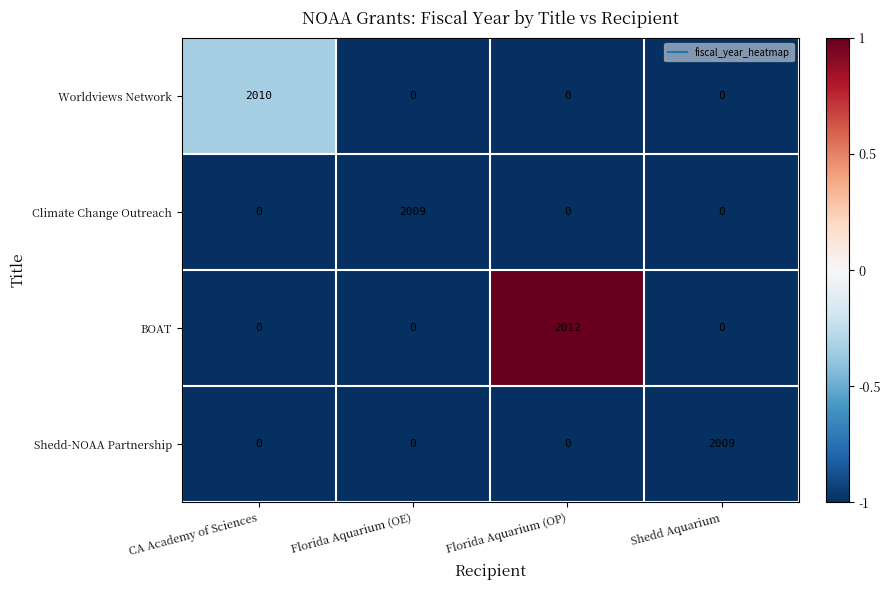

Reading left to right, transcribe all the data shown in this chart.

Worldviews Network: CA Academy of Sciences=2010	Florida Aquarium (OE)=0	Florida Aquarium (OP)=0	Shedd Aquarium=0
Climate Change Outreach: CA Academy of Sciences=0	Florida Aquarium (OE)=2009	Florida Aquarium (OP)=0	Shedd Aquarium=0
BOAT: CA Academy of Sciences=0	Florida Aquarium (OE)=0	Florida Aquarium (OP)=2012	Shedd Aquarium=0
Shedd-NOAA Partnership: CA Academy of Sciences=0	Florida Aquarium (OE)=0	Florida Aquarium (OP)=0	Shedd Aquarium=2009